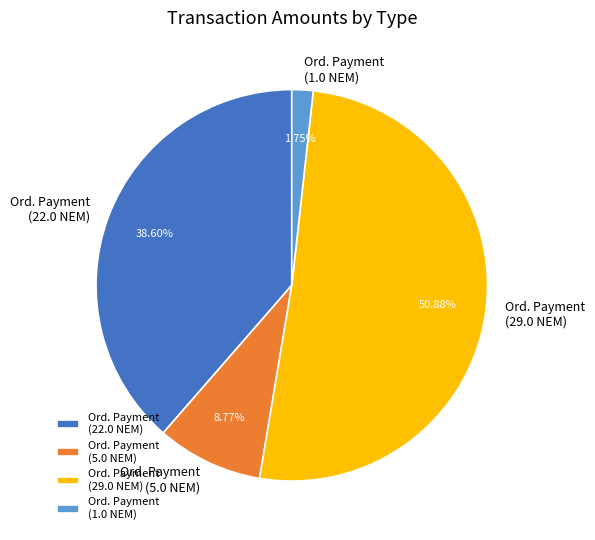

Rank the categories by value from lowest to highest.

Ord. Payment (1.0 NEM), Ord. Payment (5.0 NEM), Ord. Payment (22.0 NEM), Ord. Payment (29.0 NEM)